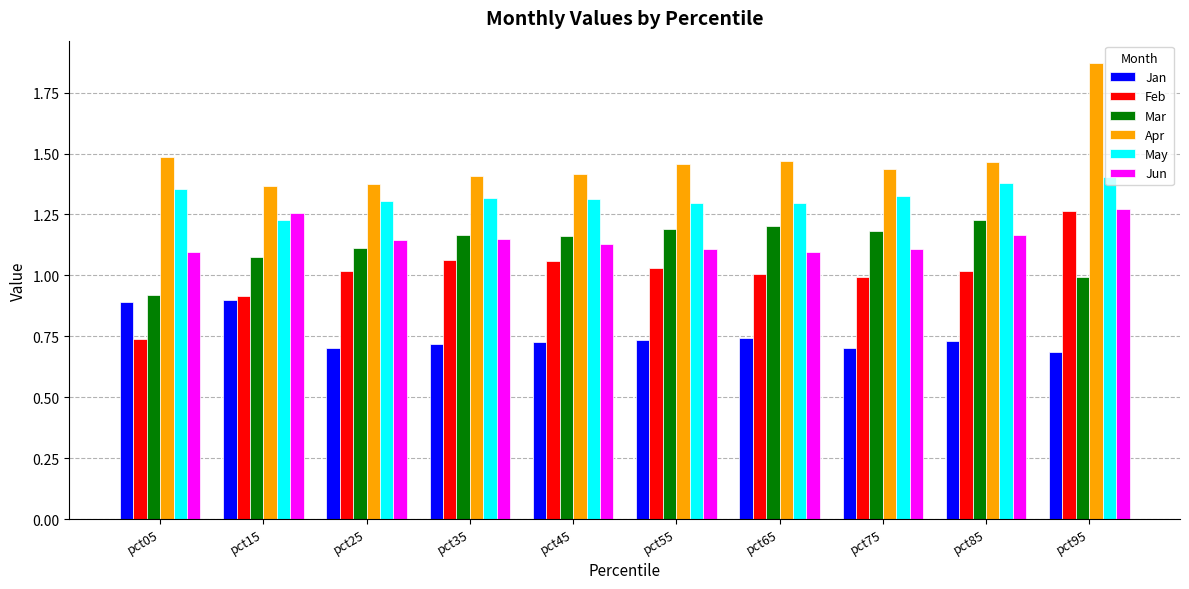

What are all the series names shown in the legend?

Jan, Feb, Mar, Apr, May, Jun